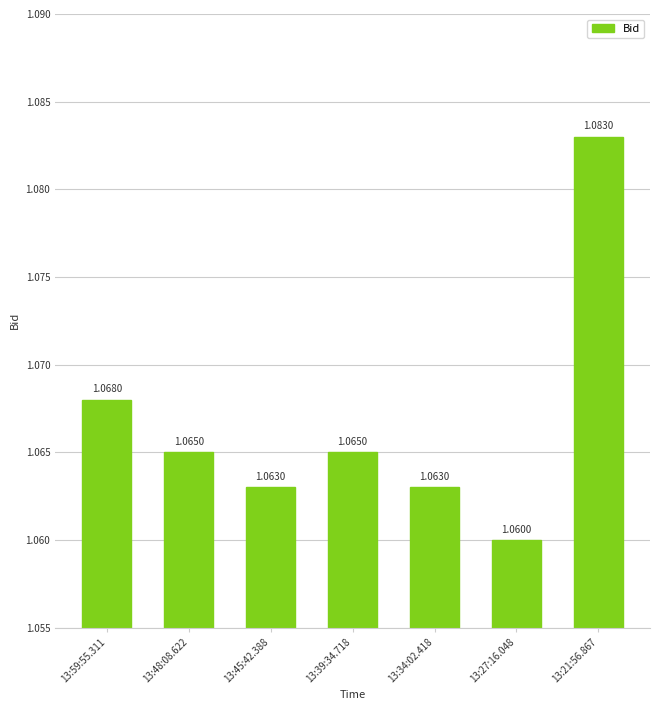

Approximately how many times larger is the value at 13:27:16.048 compared to 13:39:34.718?

1.0